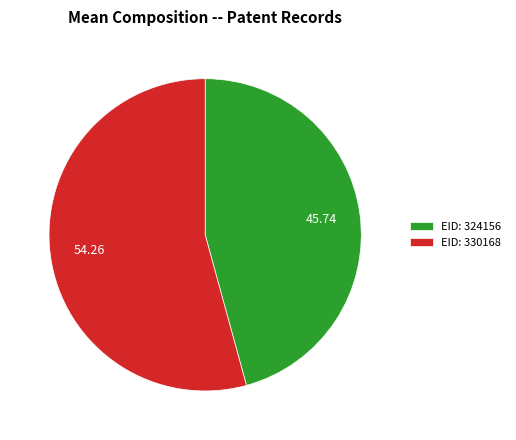

Rank the categories by value from highest to lowest.

EID: 330168, EID: 324156